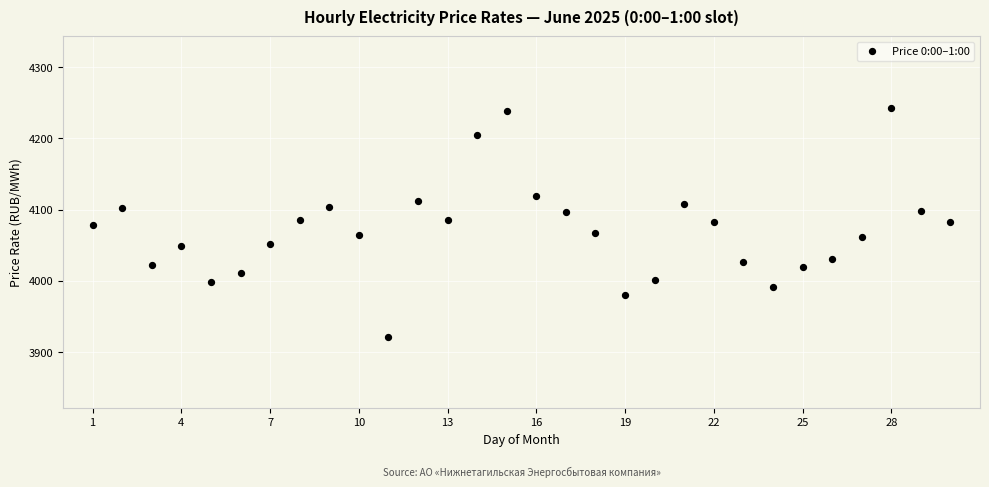

What is the range of Y values (max minus min)?

321.7